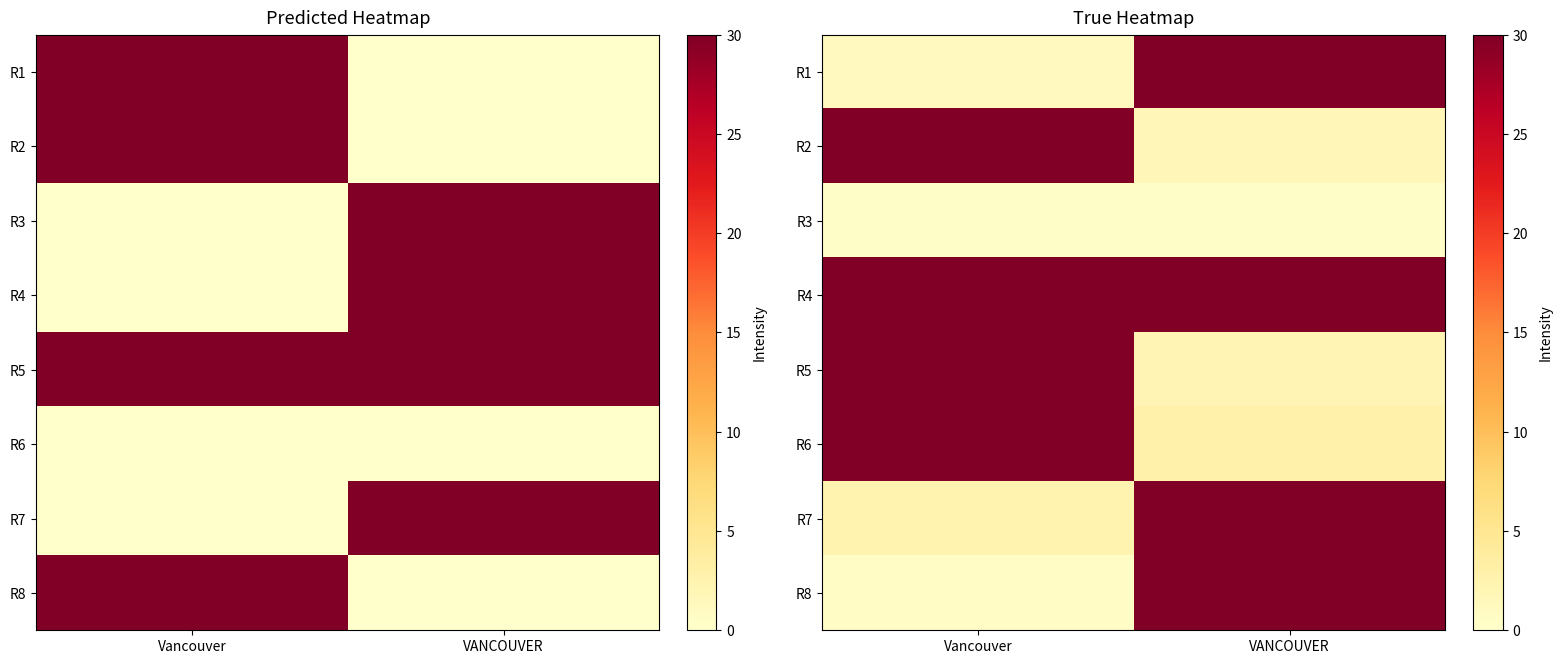

Read the R6 value at VANCOUVER.

2.9